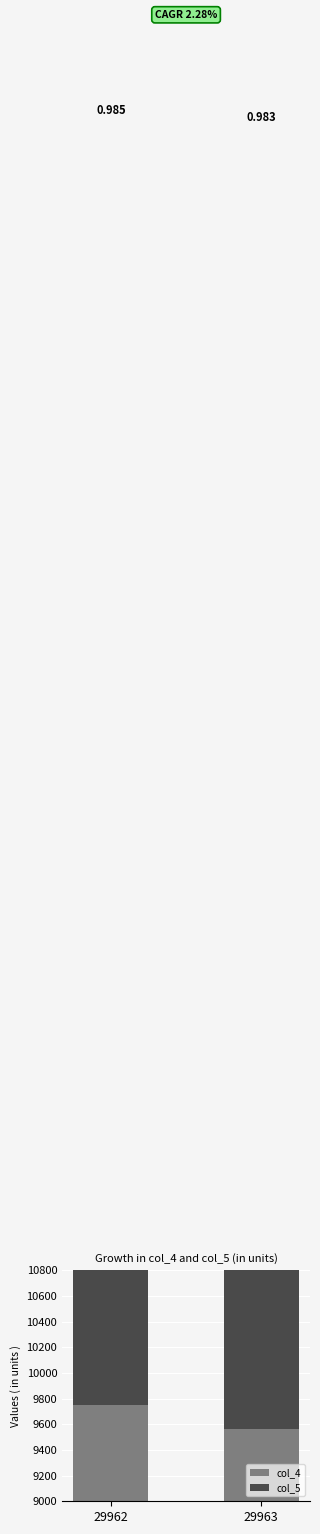

Count the number of data series in this chart.

2